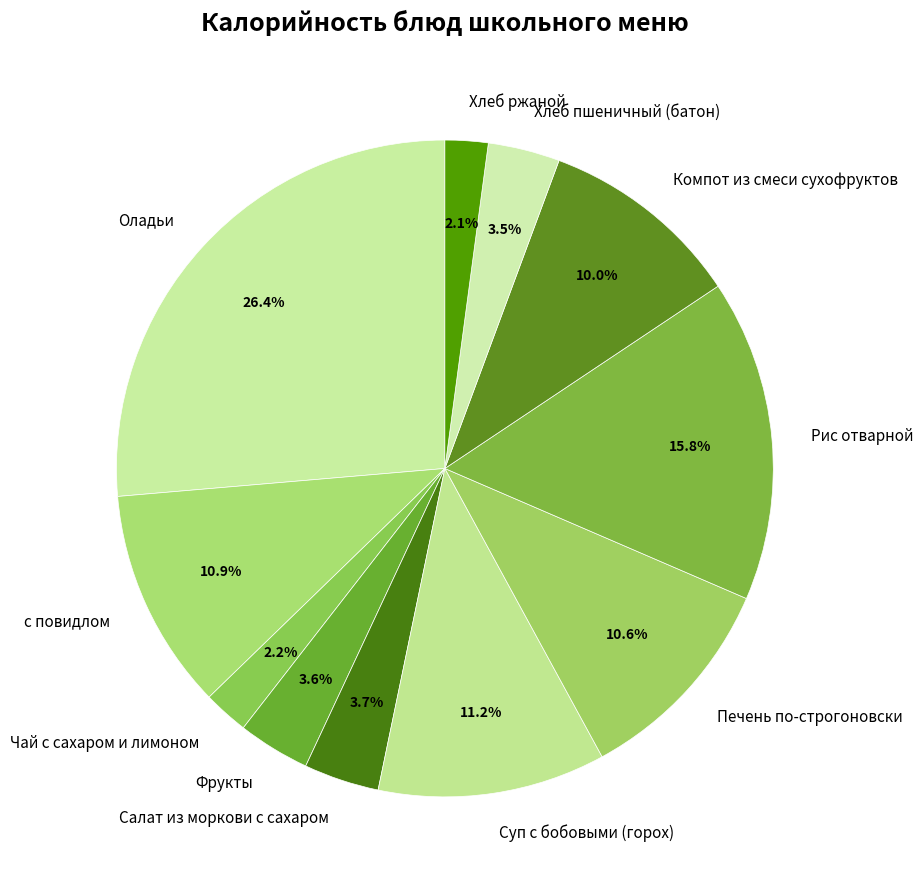

How many slices are in this pie chart?

11